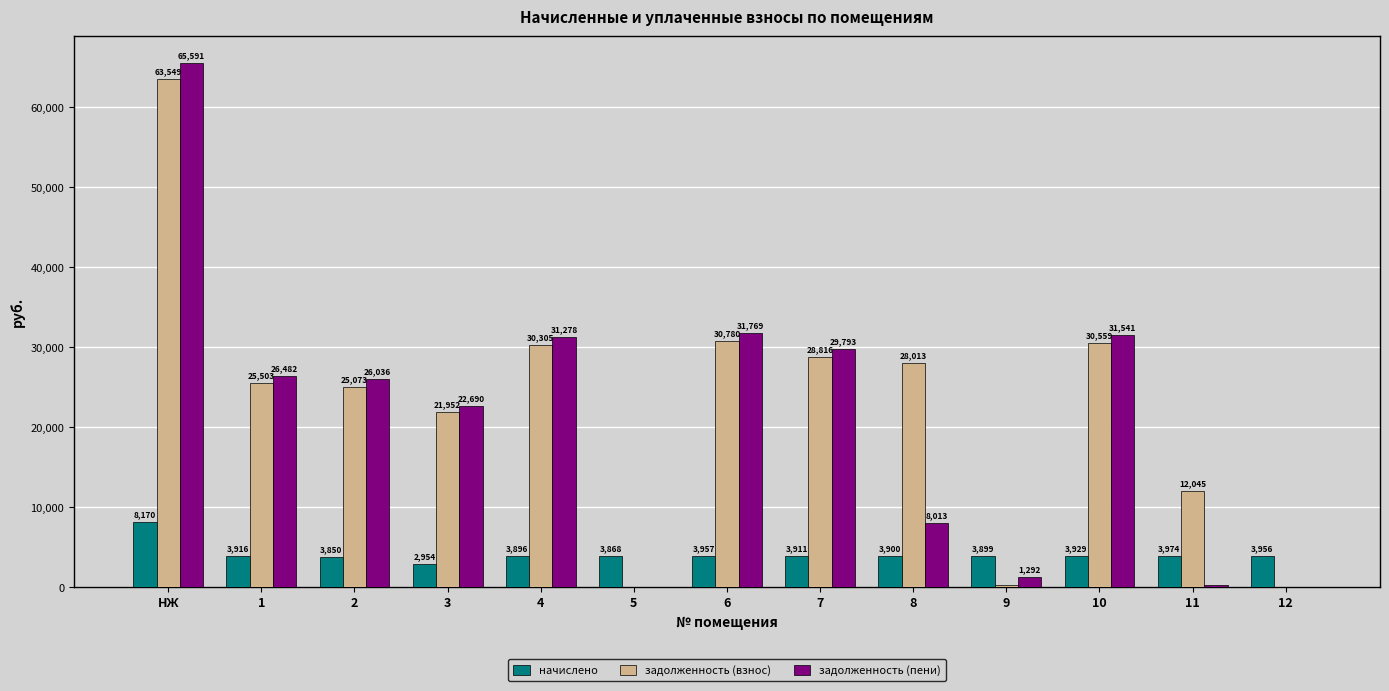

Is the value of задолженность (пени) at 12 greater than the value of задолженность (взнос) at НЖ?

No